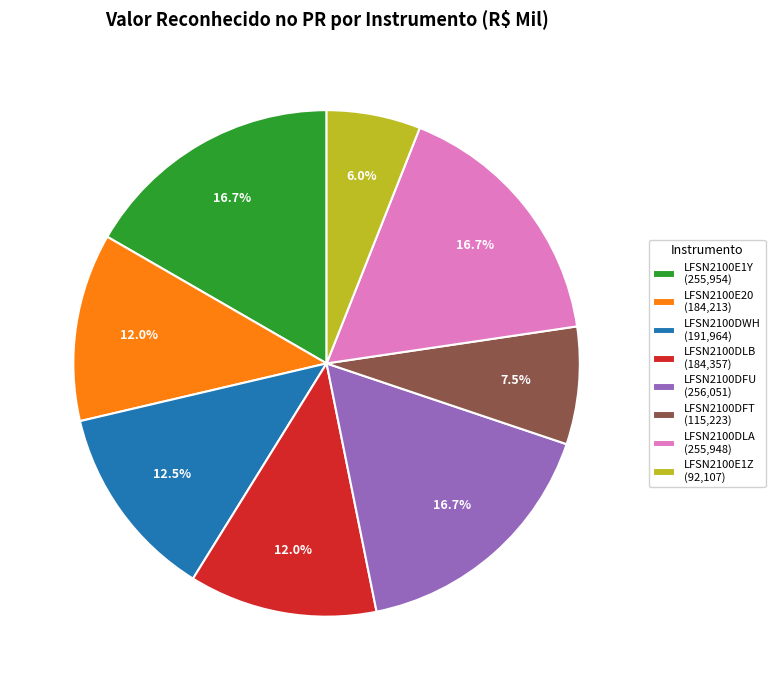

What is the ratio of the value at LFSN2100DWH (191,964) to the value at LFSN2100DFT (115,223)?

1.7